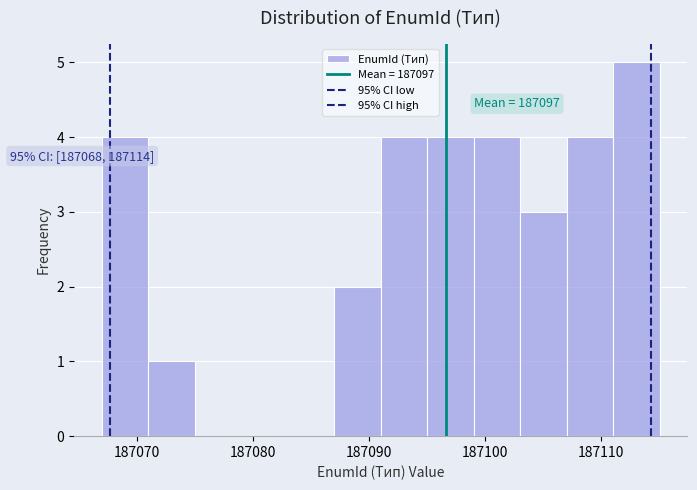

Over which range of the x-axis is the bar tallest?

187111 to 187115